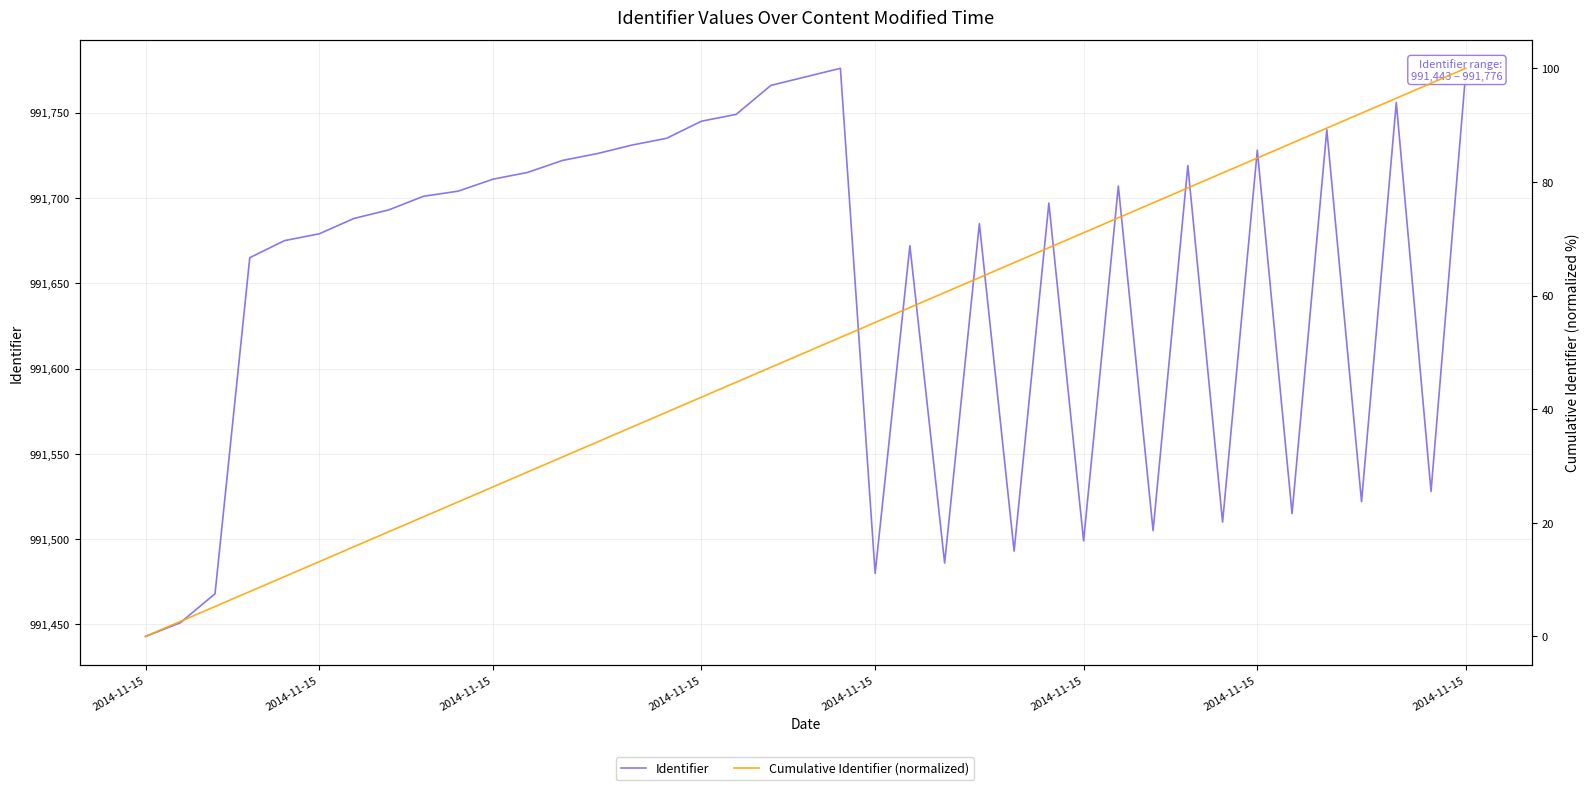

What is the difference between the second highest and second lowest values in the Cumulative Identifier (normalized) series?

94.7